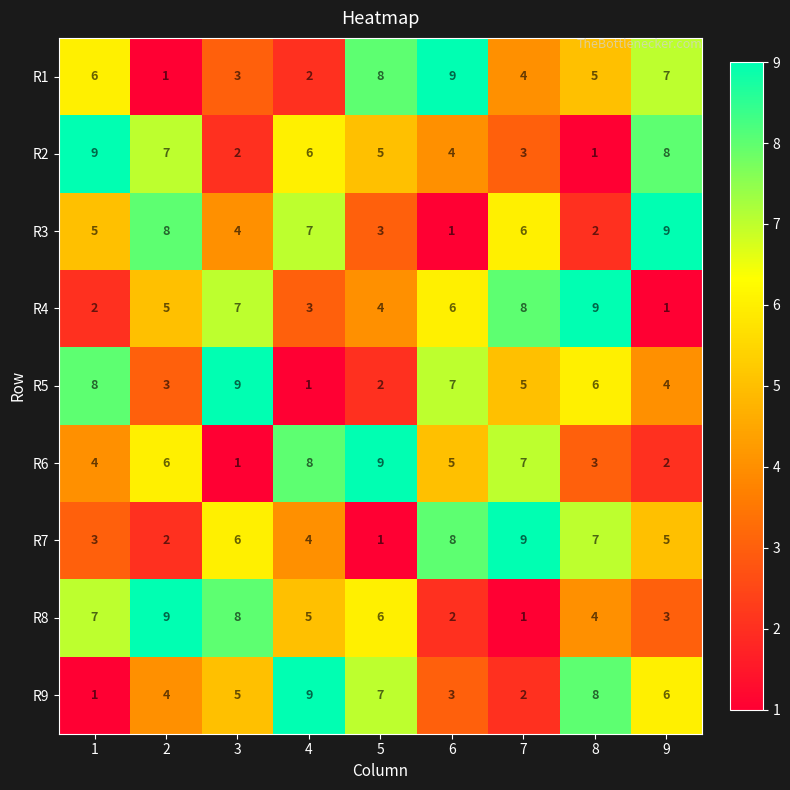

What is the difference between the highest and lowest values at 9?

8